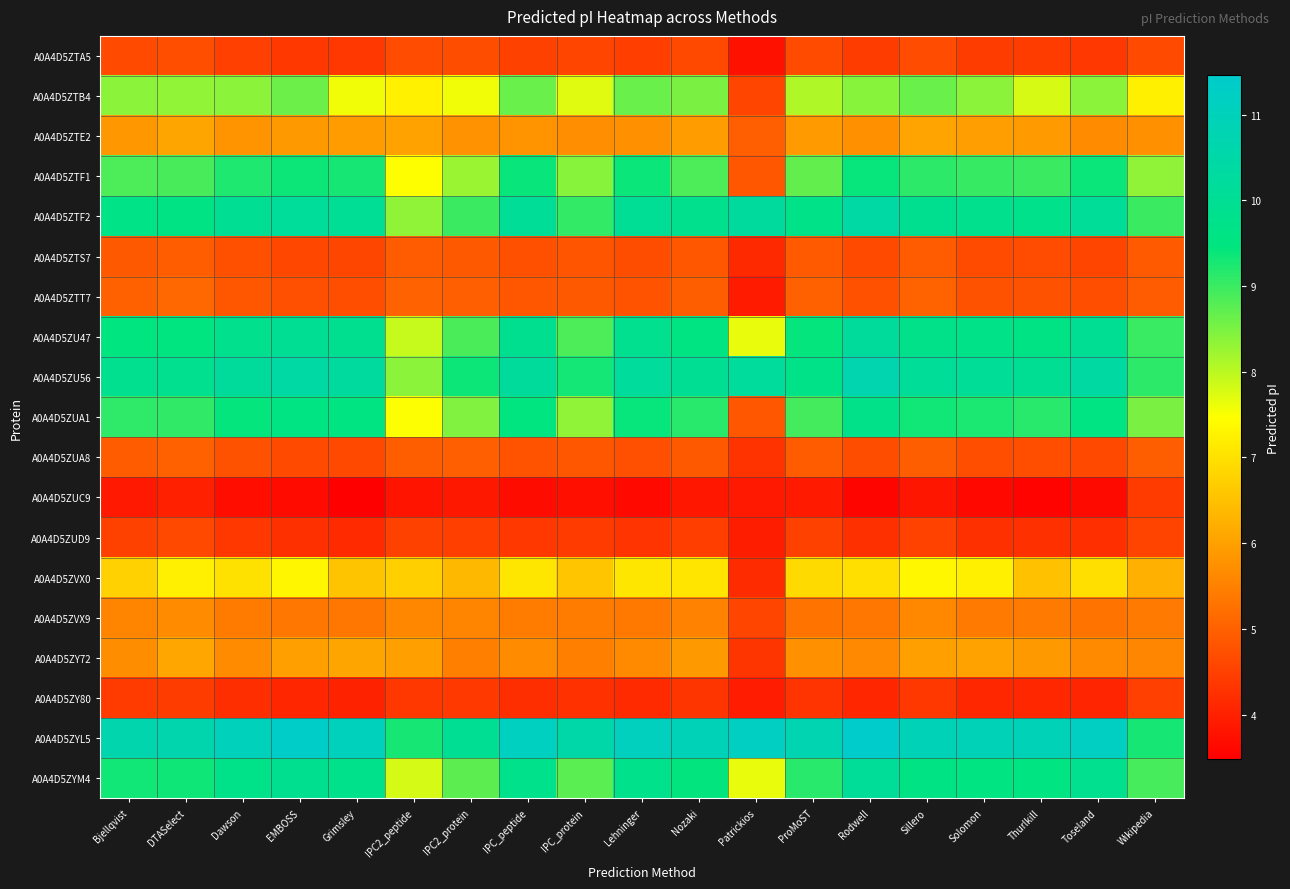

What is the difference between the highest and lowest values at Solomon?

7.3